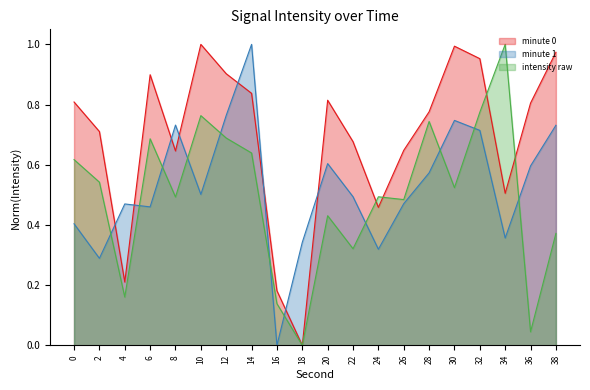

At how many categories does at least one series exceed 0?

20